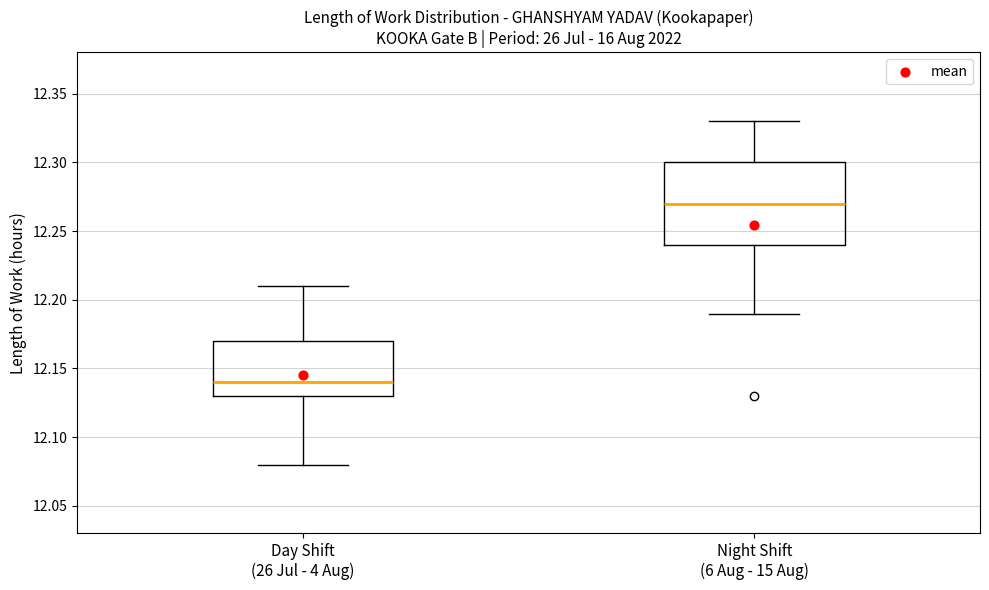

Which box's median line is the lowest?

Day Shift (26 Jul - 4 Aug)